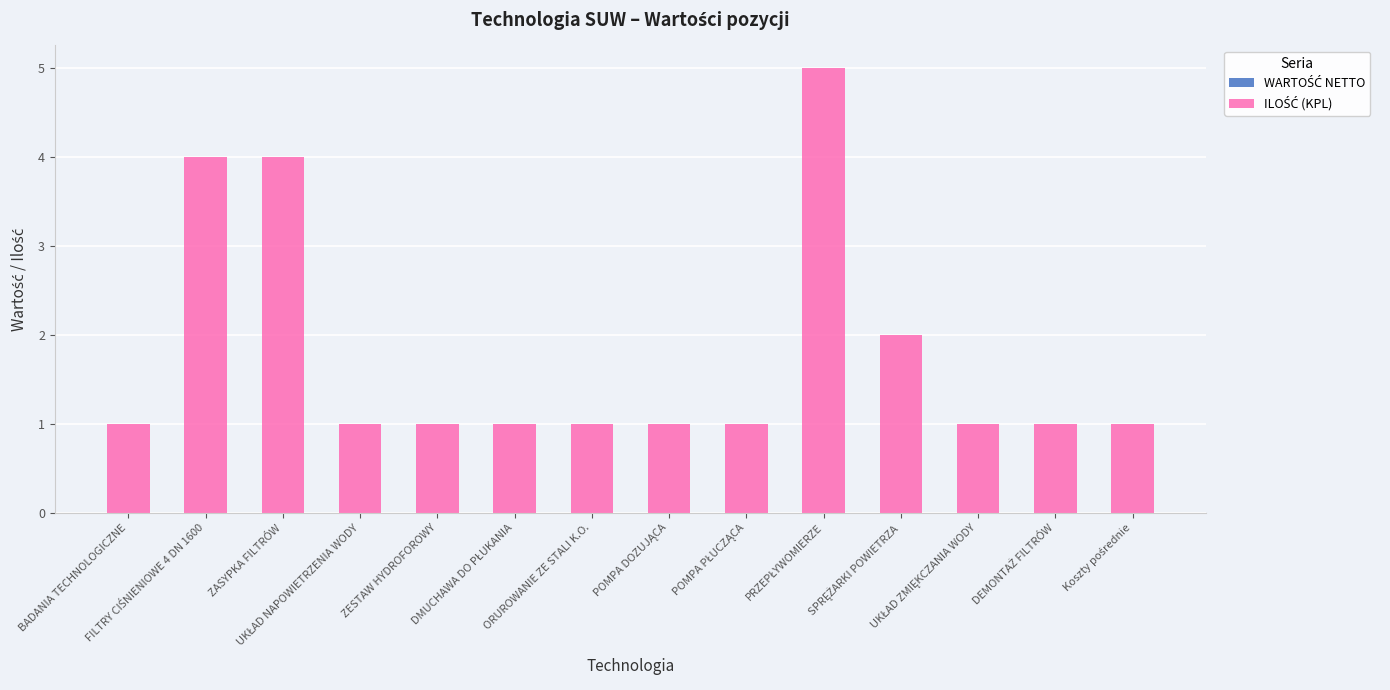

What is the difference between the second highest and minimum values?

3